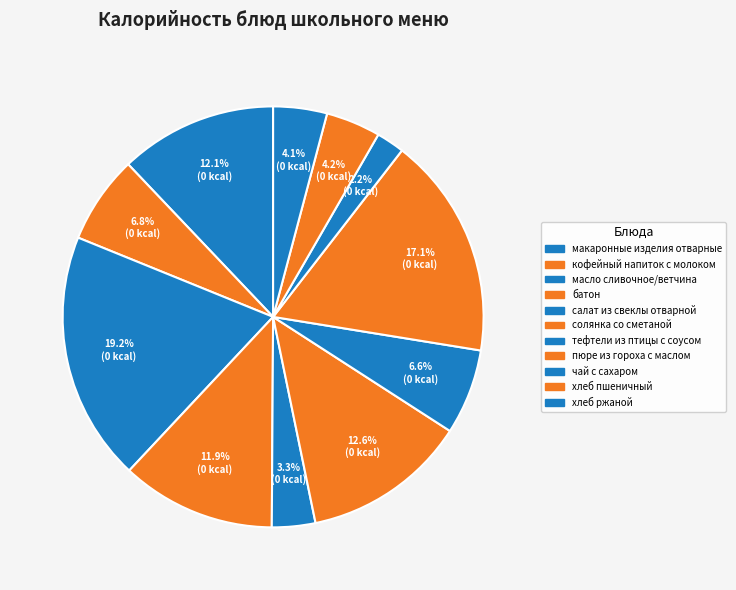

How many segments does this pie chart have?

11